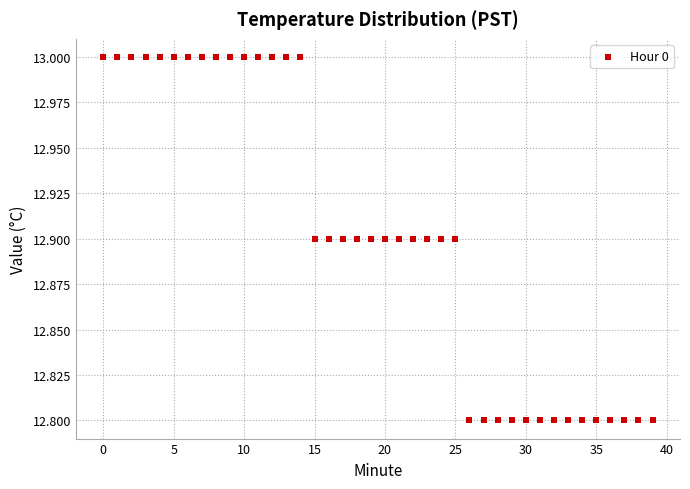

How many points are shown in the scatter plot?

40